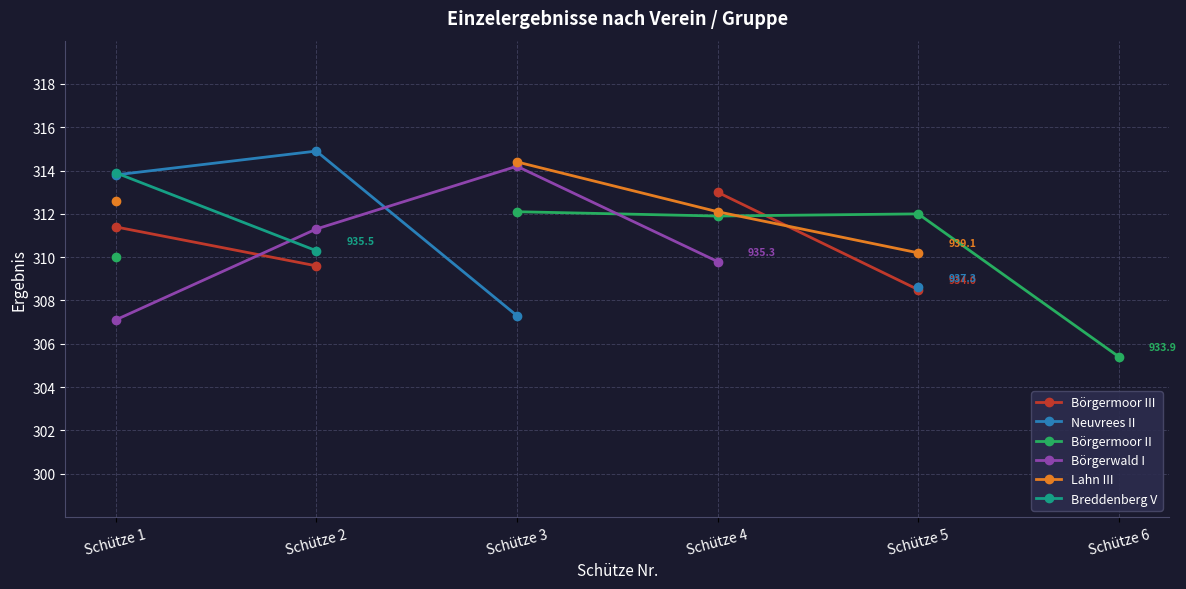

The Börgermoor III series shows 313.0 at Schütze 4. True or false?

True